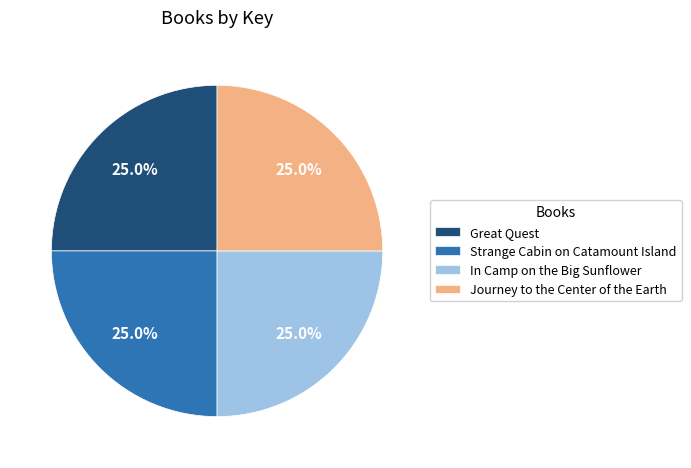

What is the ratio of the value at Journey to the Center of the Earth to the value at In Camp on the Big Sunflower?

1.0